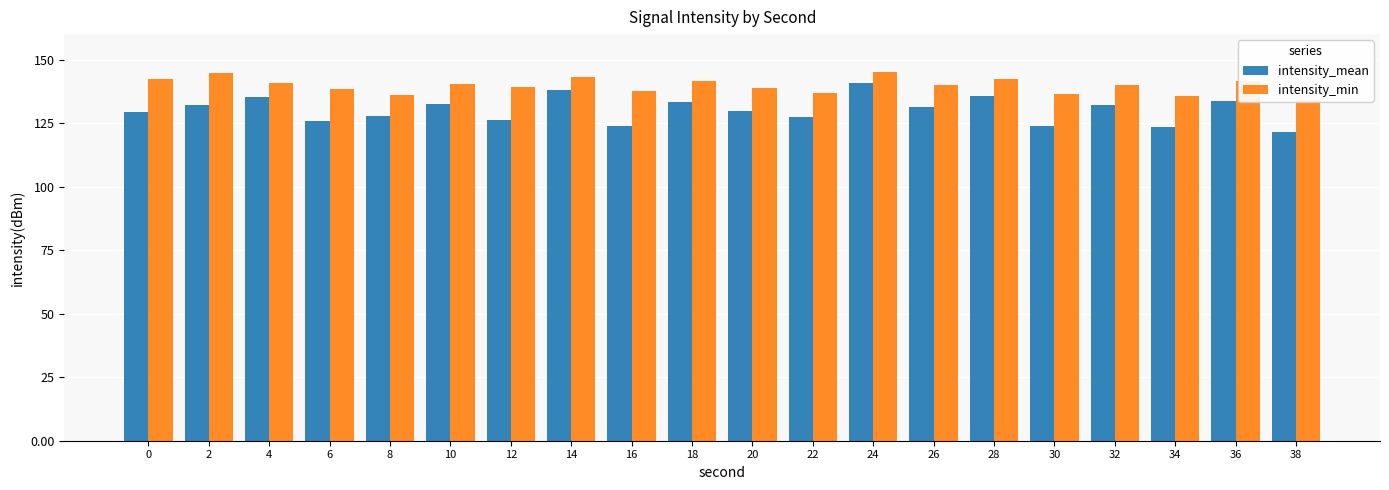

What is the total value across all series at 16?

261.7